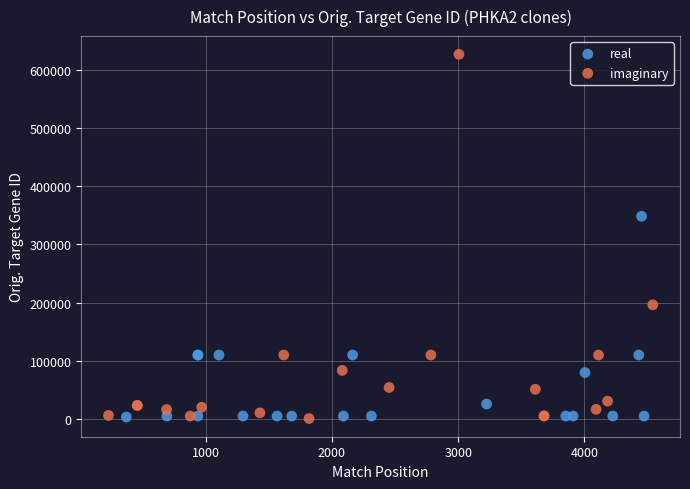

Which series has the widest spread of Y values?

imaginary